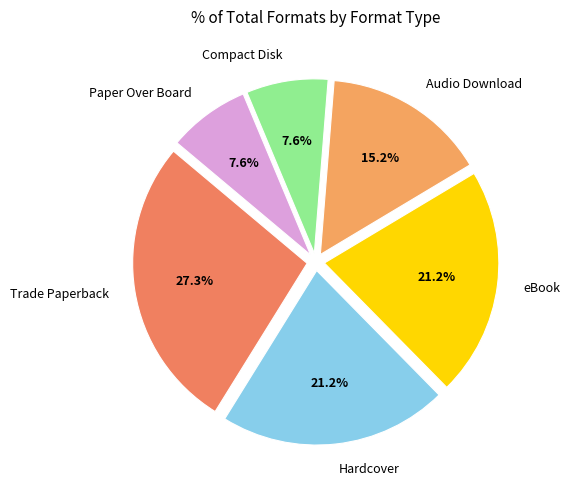

What is the largest slice in the pie chart?

Trade Paperback